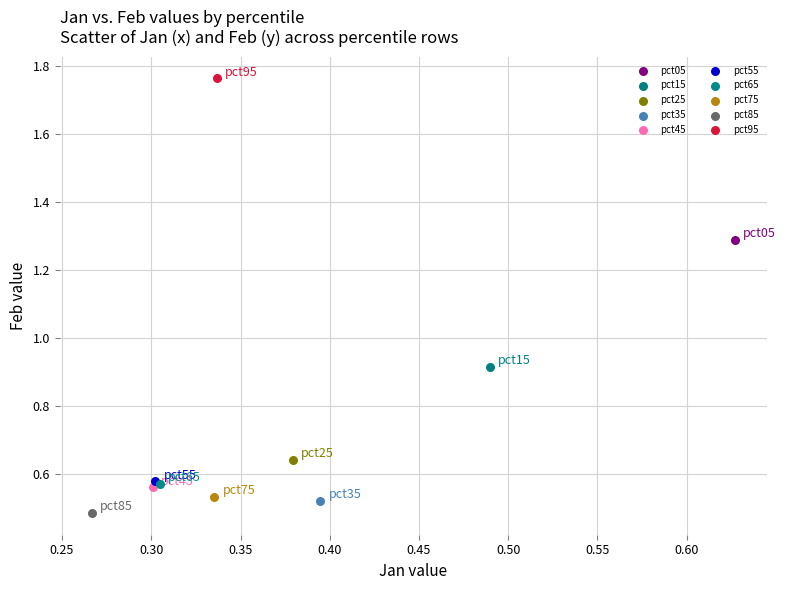

What are all the series names shown in the legend?

pct05, pct15, pct25, pct35, pct45, pct55, pct65, pct75, pct85, pct95